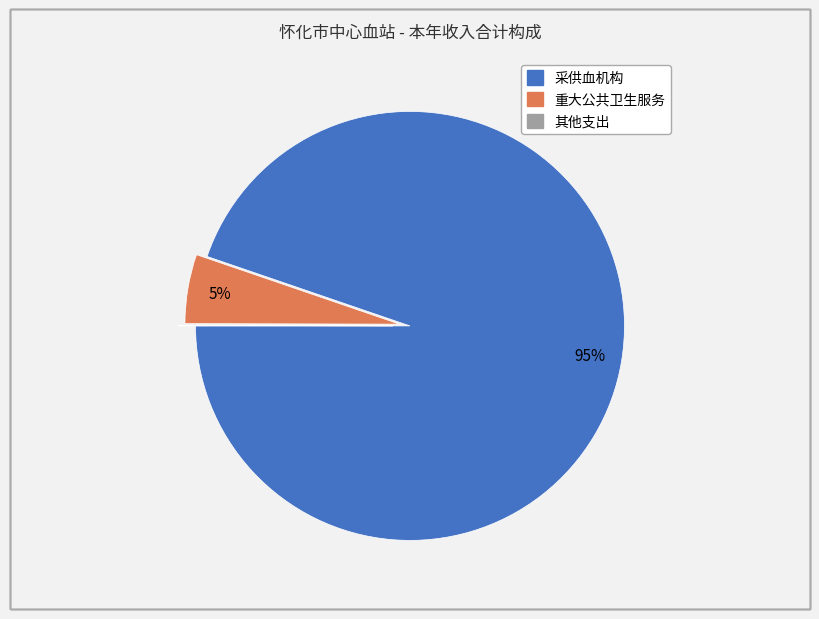

Which category has the biggest portion of the pie?

采供血机构